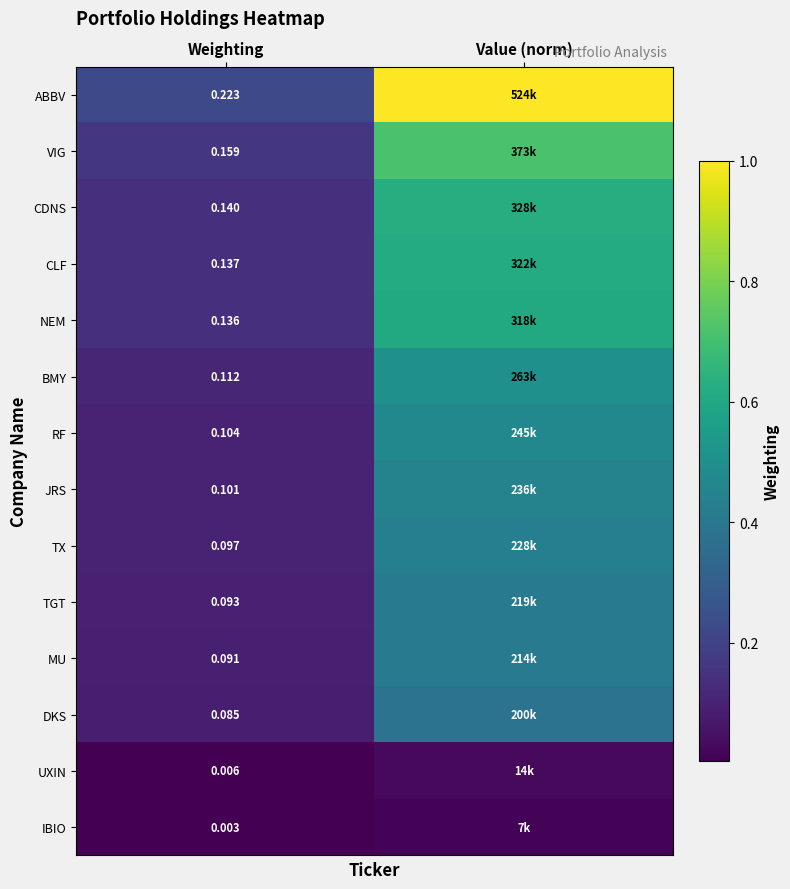

At Weighting, list the series in order from largest to smallest.

ABBV, VIG, CDNS, CLF, NEM, BMY, RF, JRS, TX, TGT, MU, DKS, UXIN, IBIO